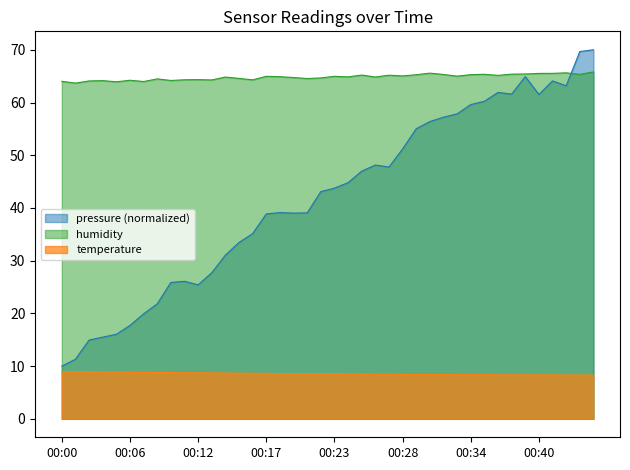

Rank the series by their average value, from highest to lowest.

humidity, pressure (normalized), temperature